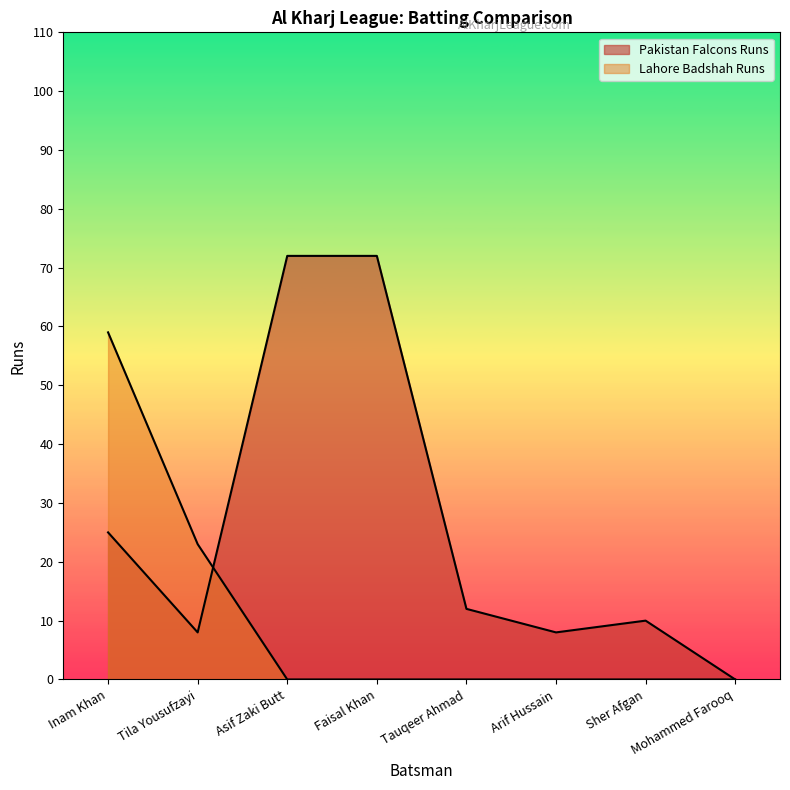

How many series are shown in this chart?

2